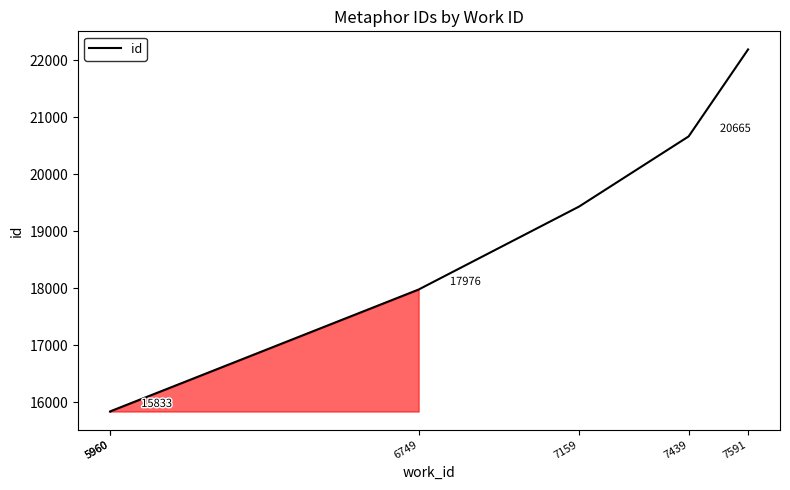

How many distinct data groups are displayed?

1